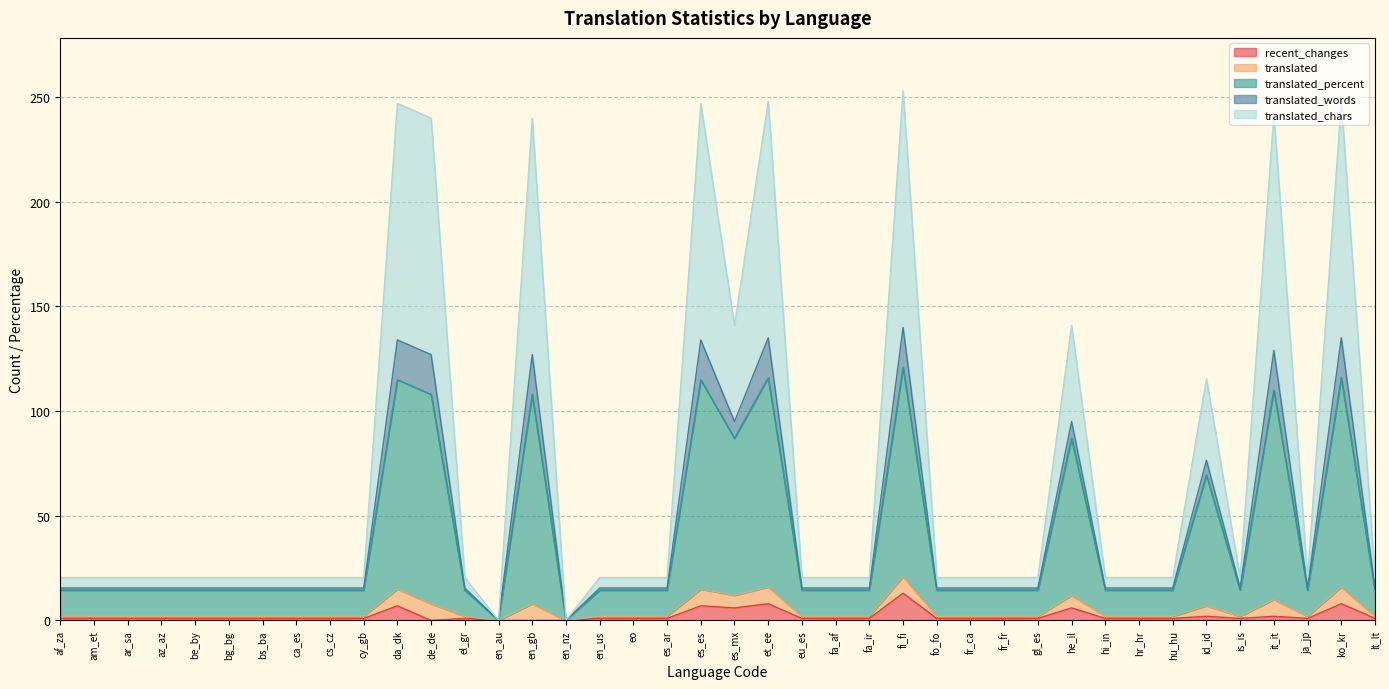

What position from the right is da_dk?

30